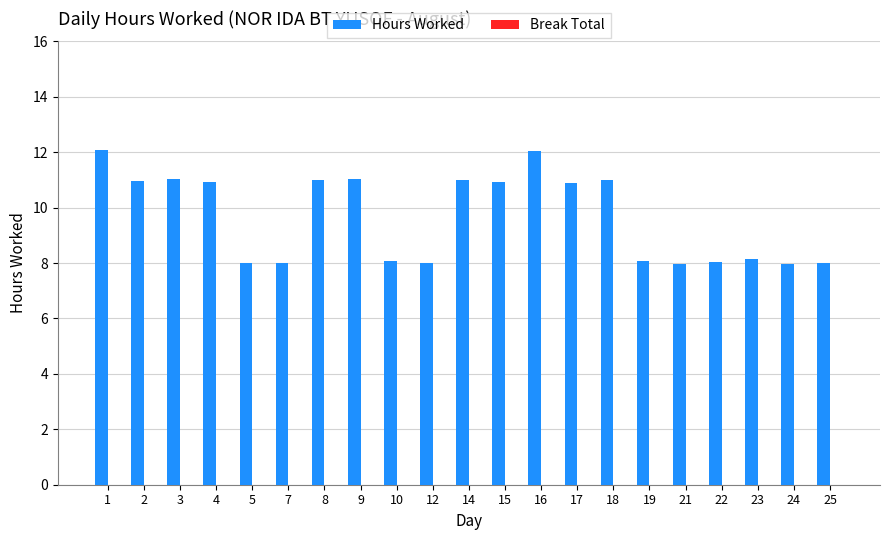

What is the smallest value displayed?

8.0